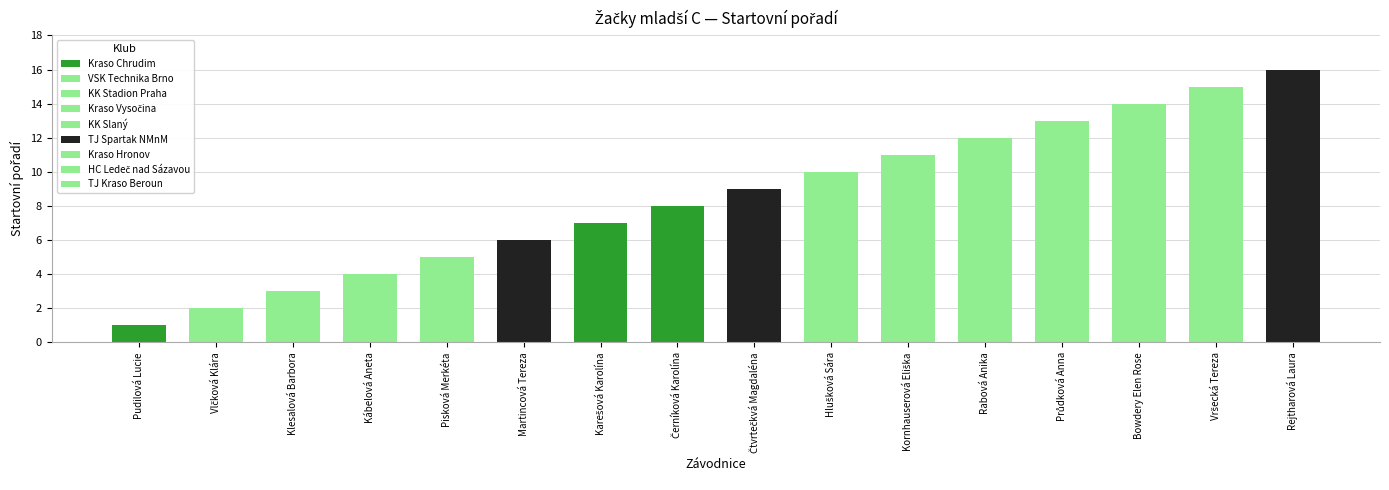

What is the sum of all values?

136